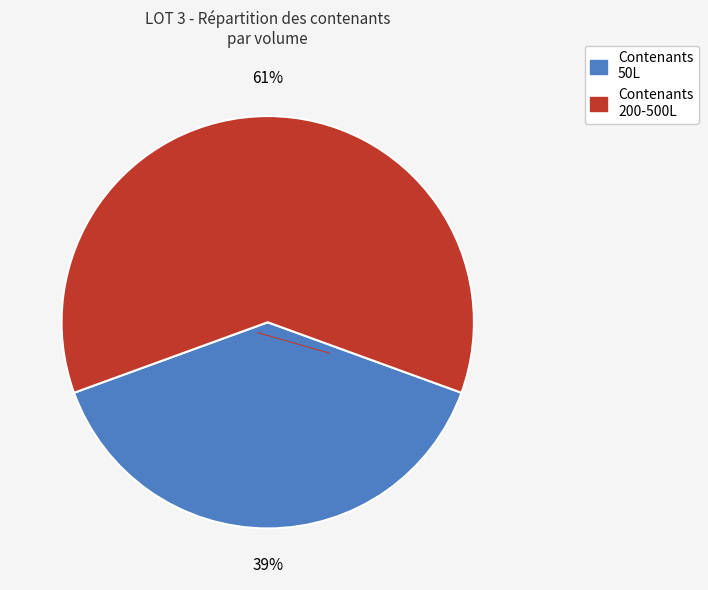

To the nearest percent, what is the average slice percentage?

50%